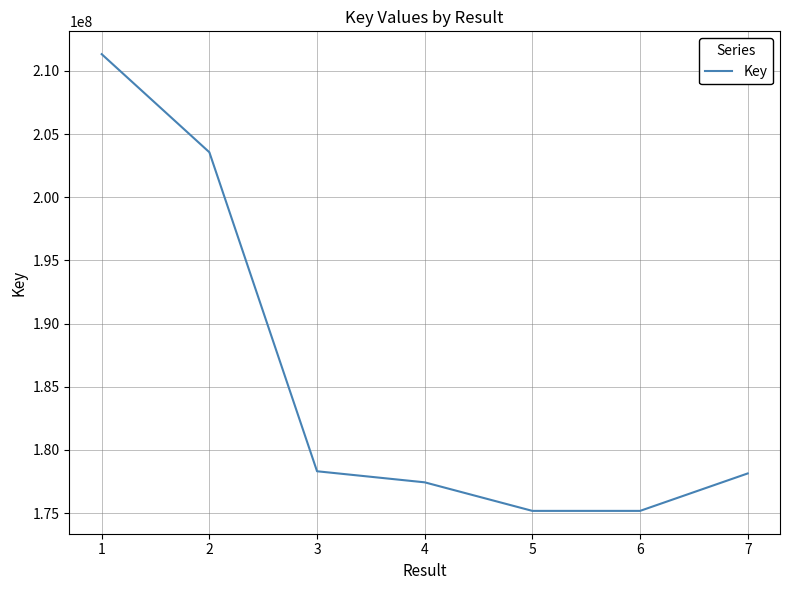

How many interior local valleys (lower than both neighbors) does the data have?

1